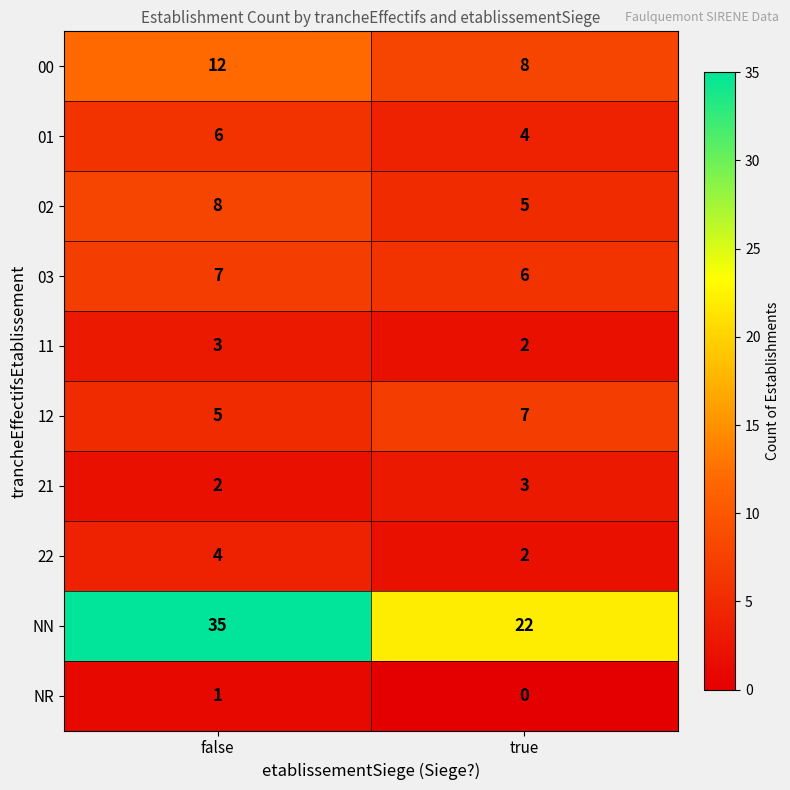

What is the greatest value displayed?

35